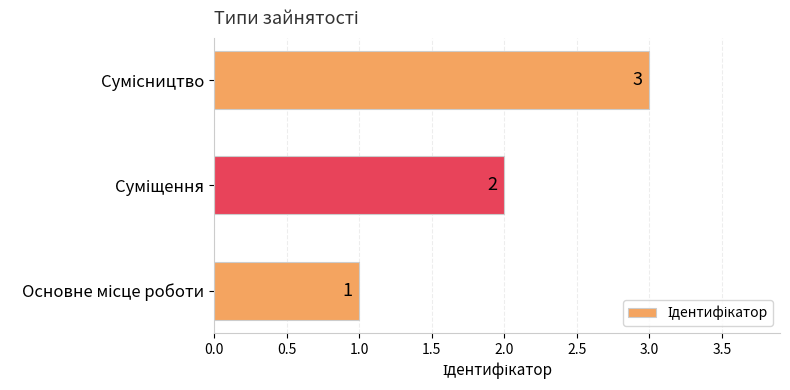

What is the maximum value shown in the chart?

3